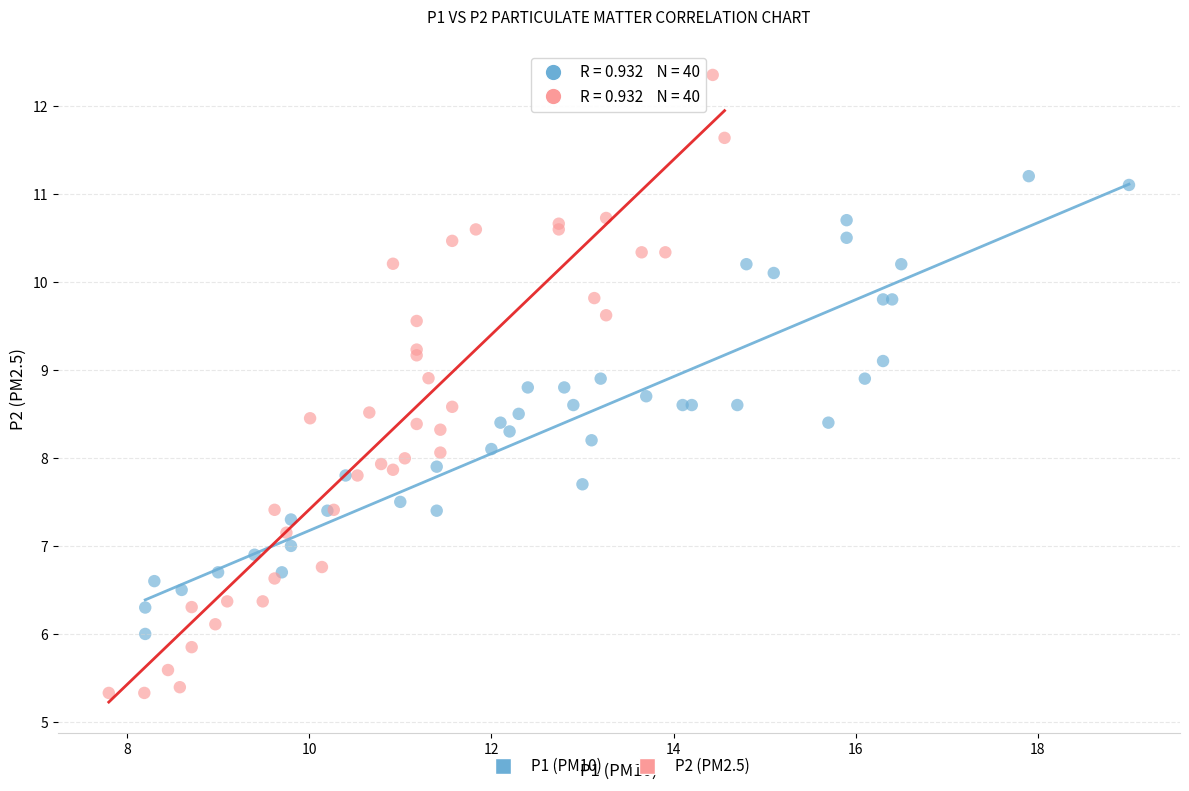

Which series contains the lowest Y value?

P2 (PM2.5)